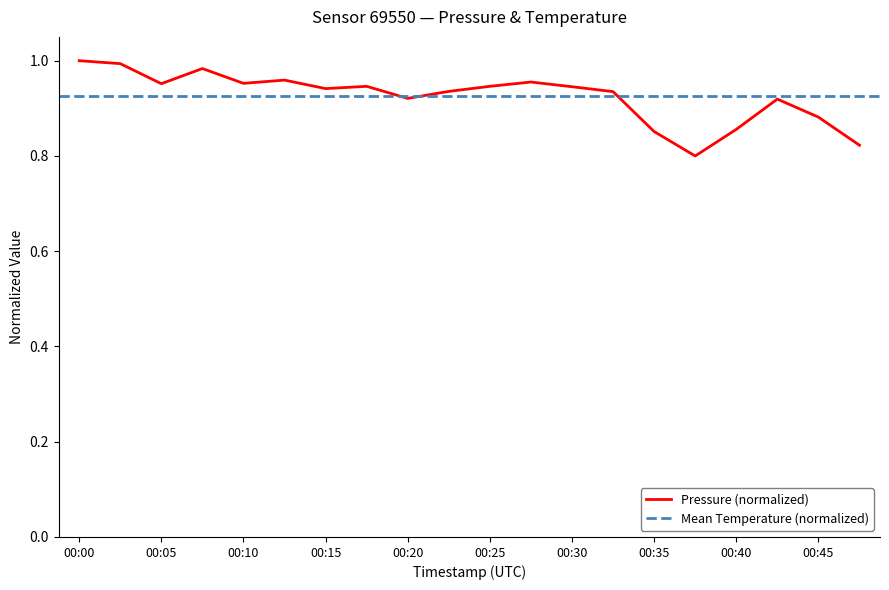

Reading left to right, transcribe all the data shown in this chart.

1.0	1.0	1.0	1.0	1.0	1.0	0.9	0.9	0.9	0.9	0.9	1.0	0.9	0.9	0.9	0.8	0.9	0.9	0.9	0.8